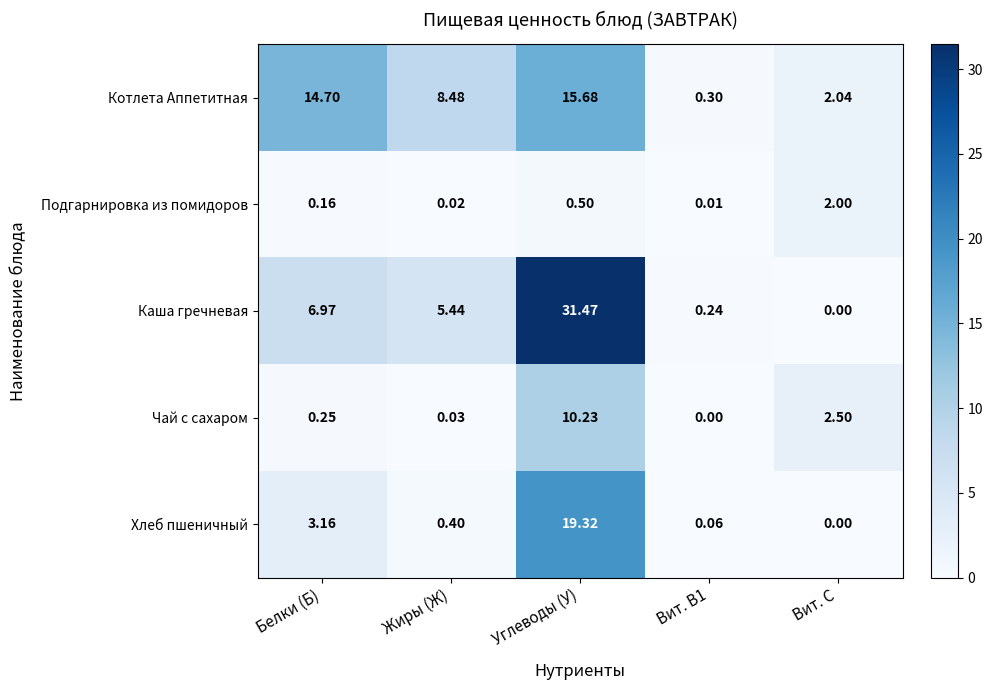

List the series in order of their peak value, lowest first.

Подгарнировка из помидоров, Чай с сахаром, Котлета Аппетитная, Хлеб пшеничный, Каша гречневая